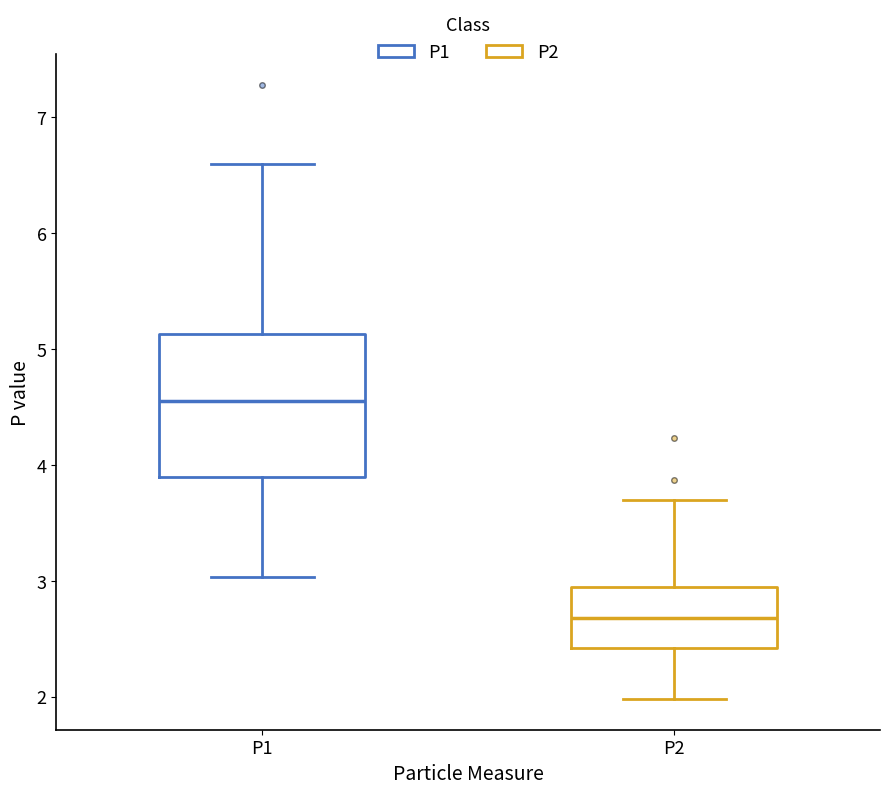

Which box is the tallest, from its lower edge to its upper edge?

P1